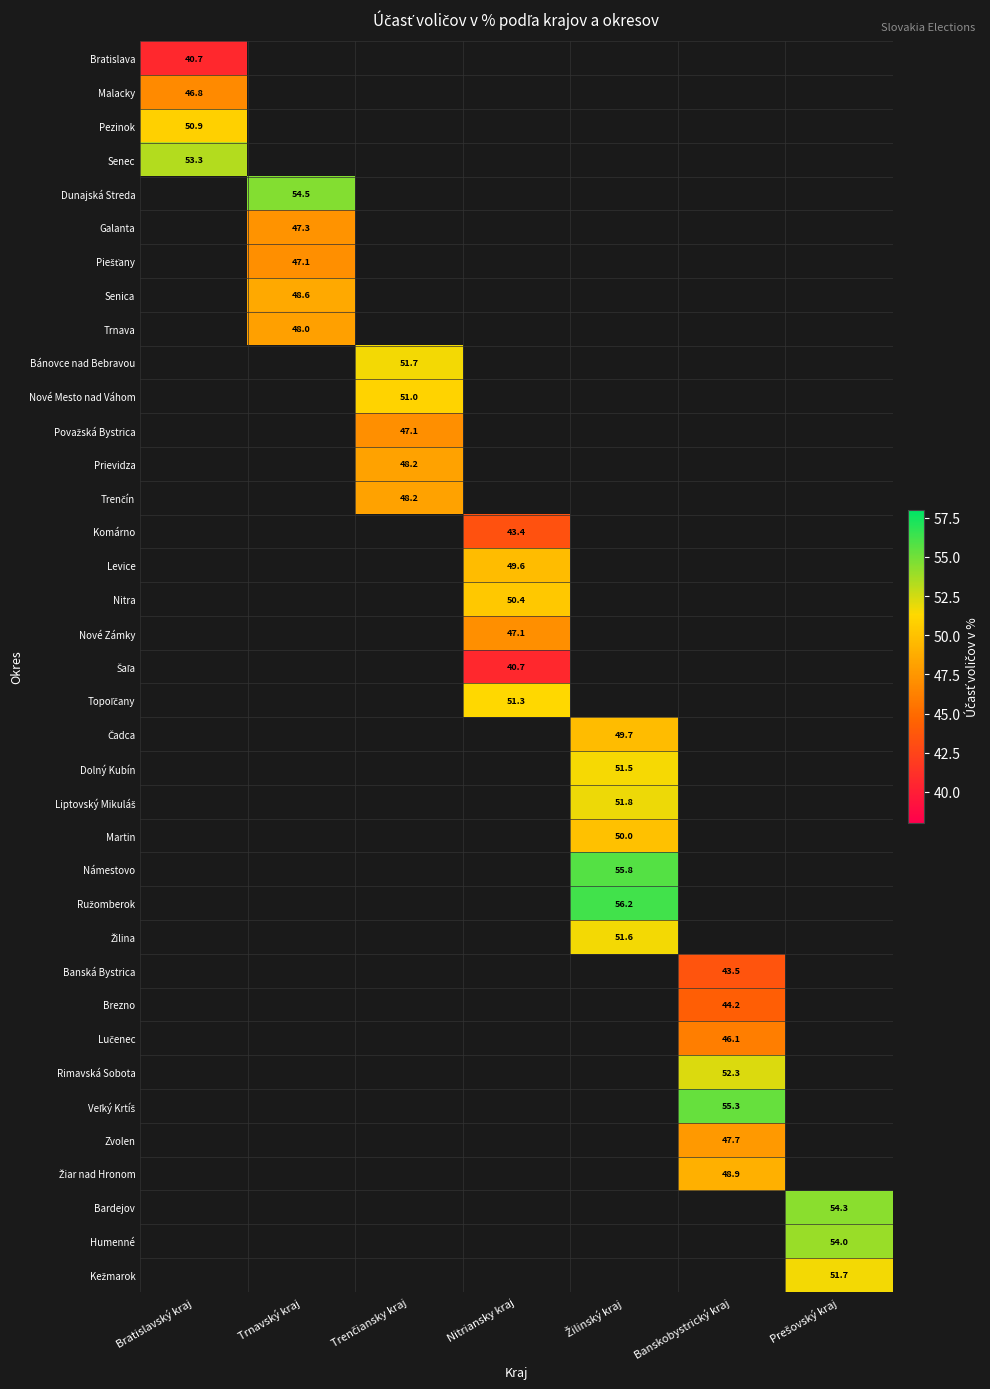

How many data points does each series have?

7